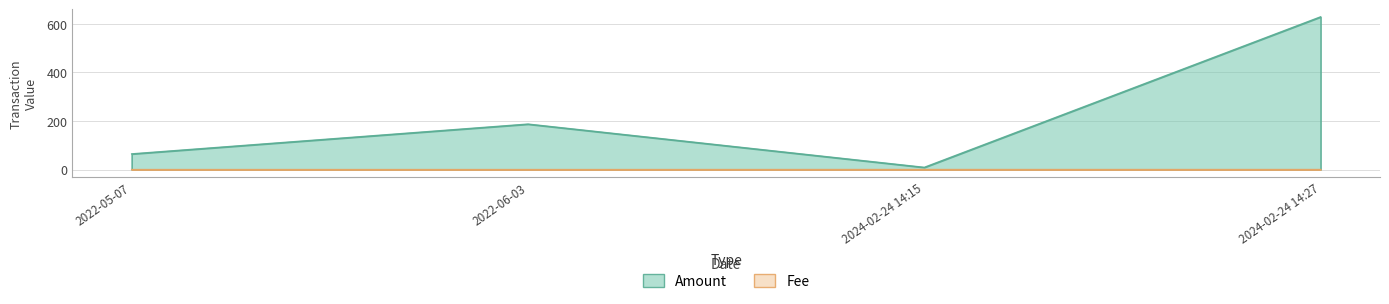

True or false: Amount has more than 1 points higher than both neighbors.

False